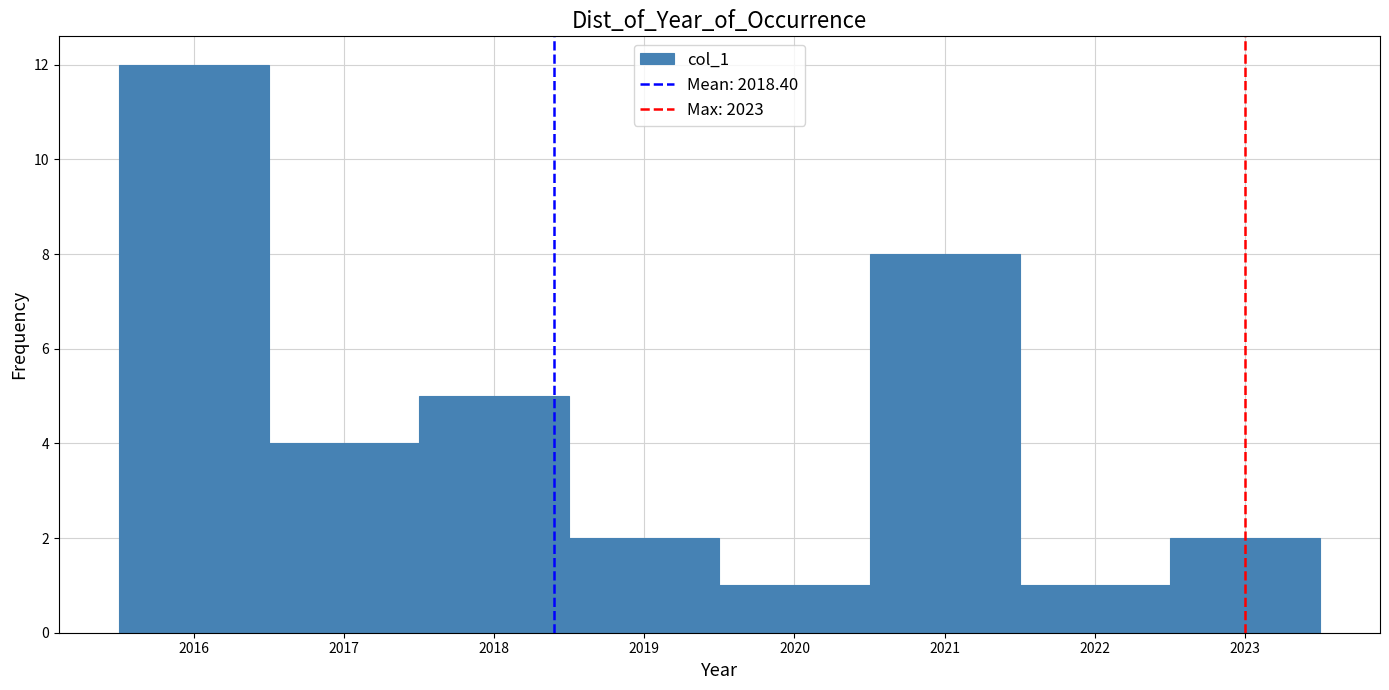

Which range on the x-axis has the tallest bar?

2015.5 to 2016.5